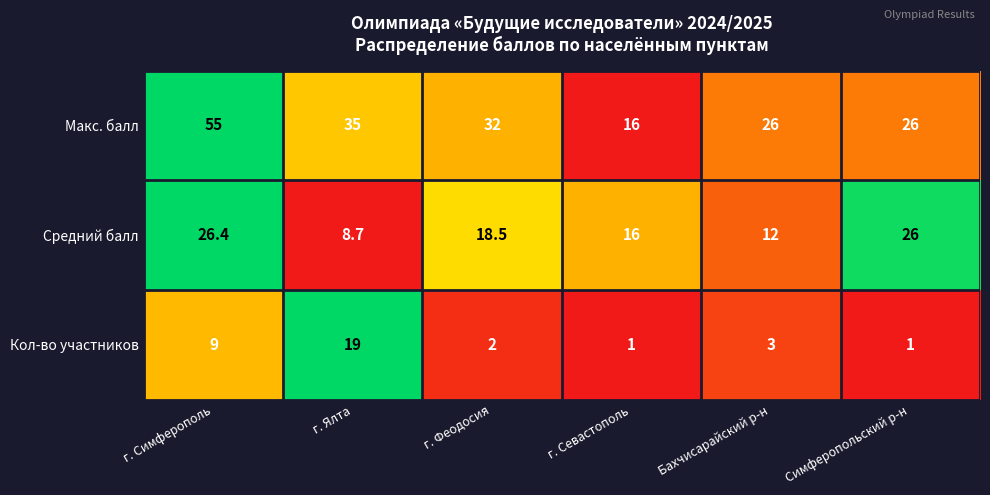

At which category is the sum across all series the highest?

г. Симферополь